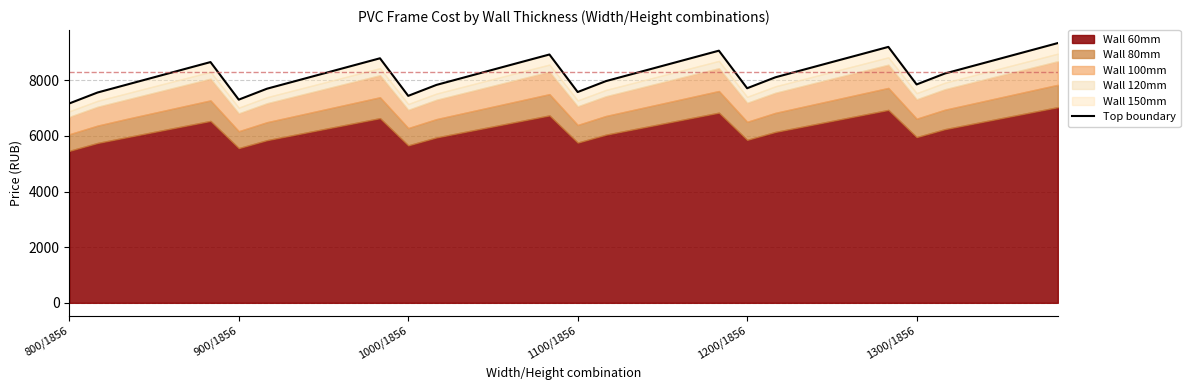

What is the value of the 21st point from the left?

8241.0